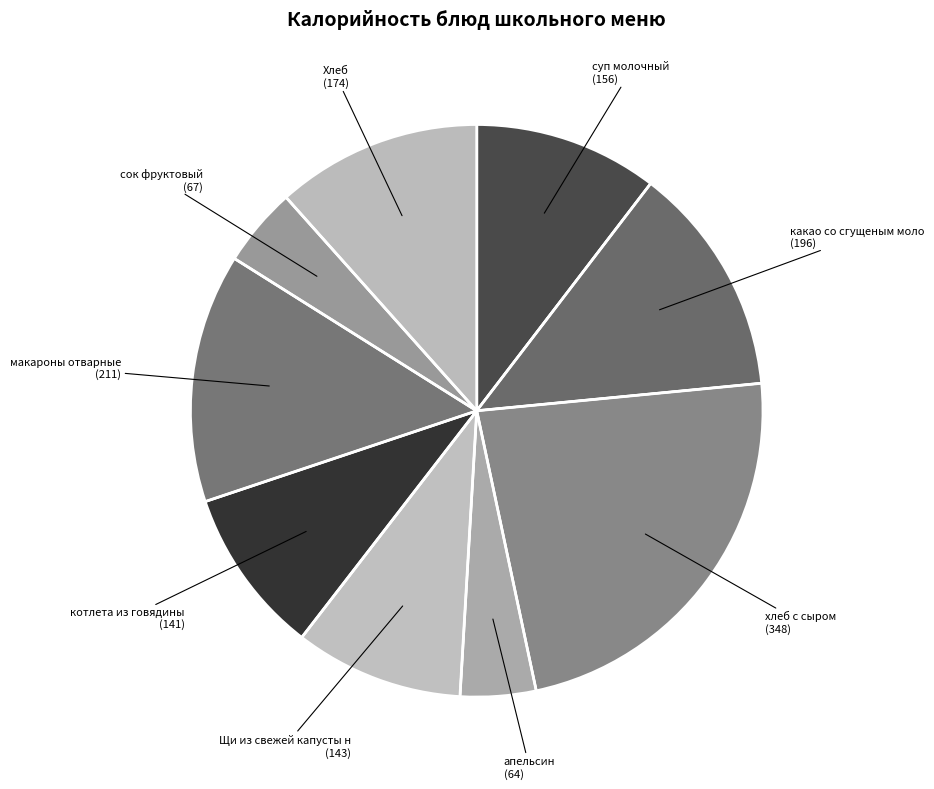

Does any single category account for the majority?

No